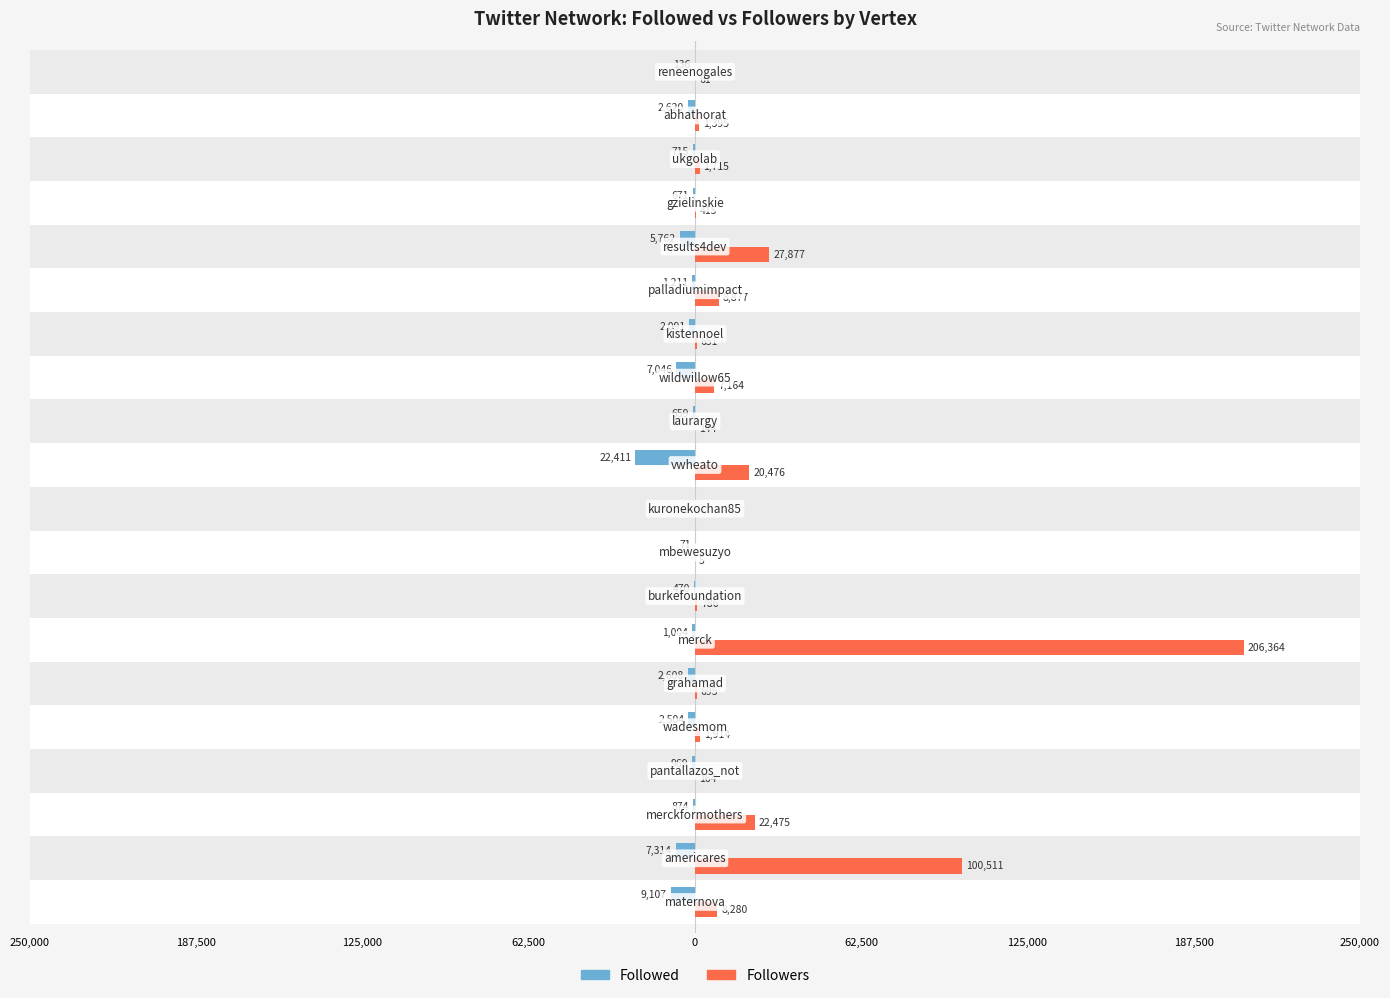

What are all the series names shown in the legend?

Followed, Followers